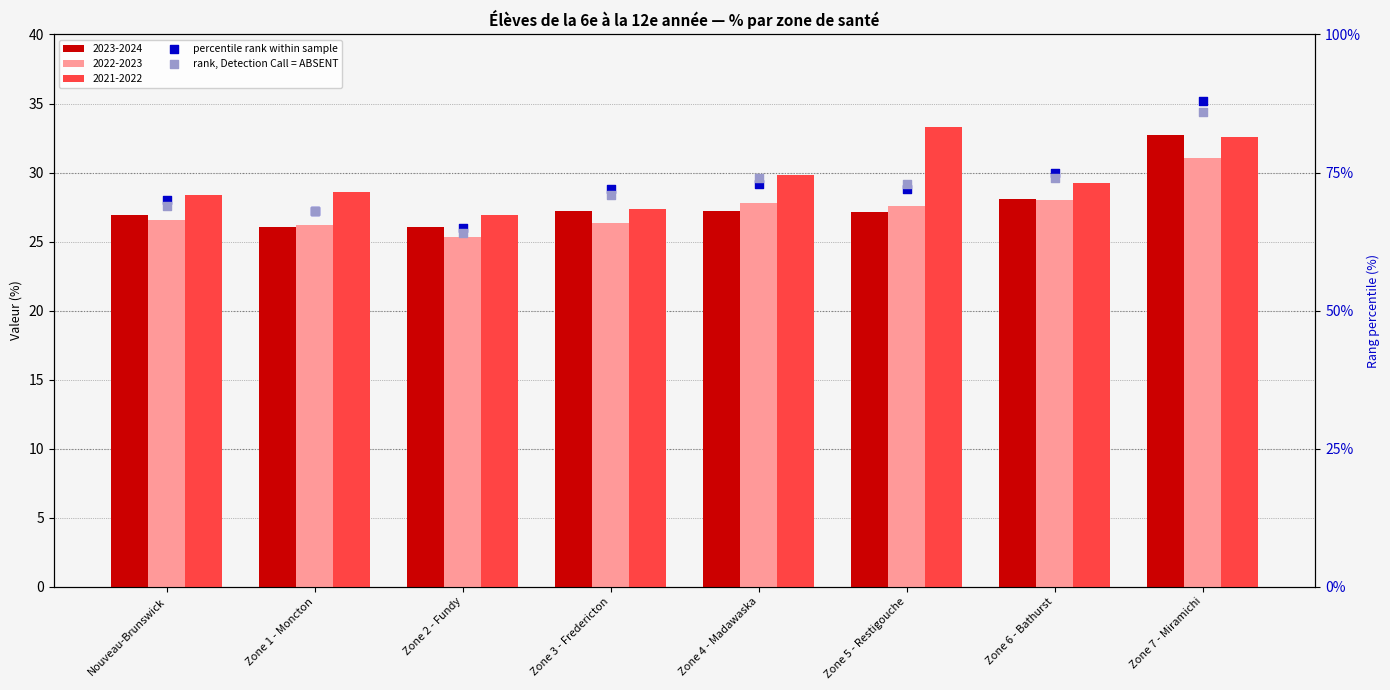

What is the total value across all series at Zone 1 - Moncton?

136